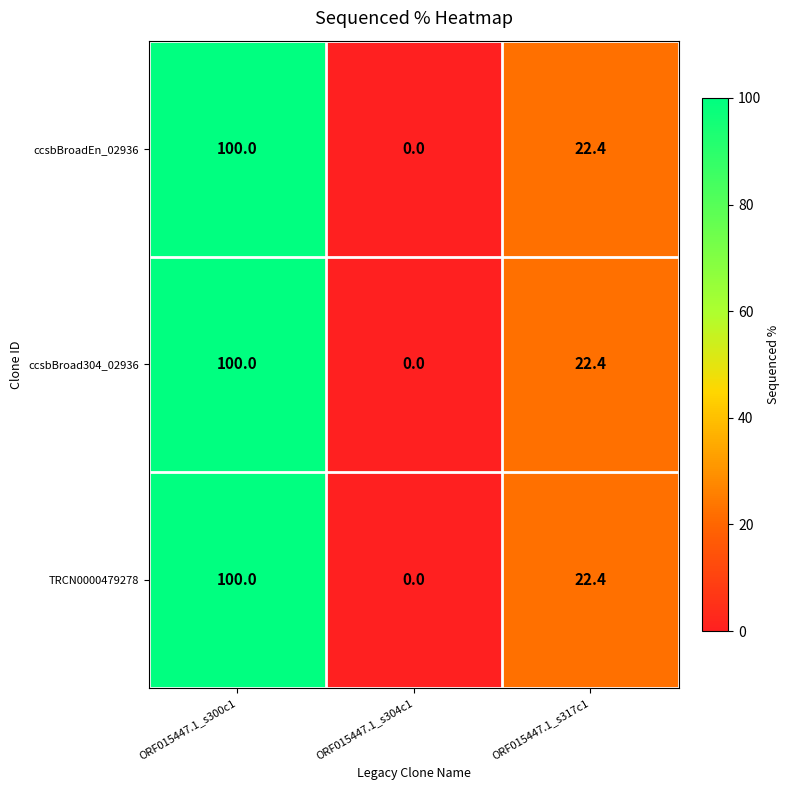

Where is ccsbBroad304_02936 nearest to the value 50?

ORF015447.1_s317c1